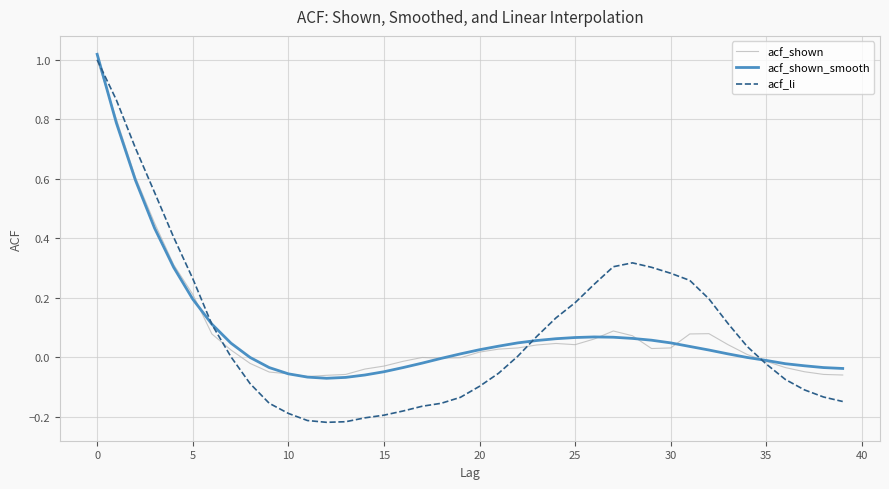

Which series has the widest spread of values?

acf_li